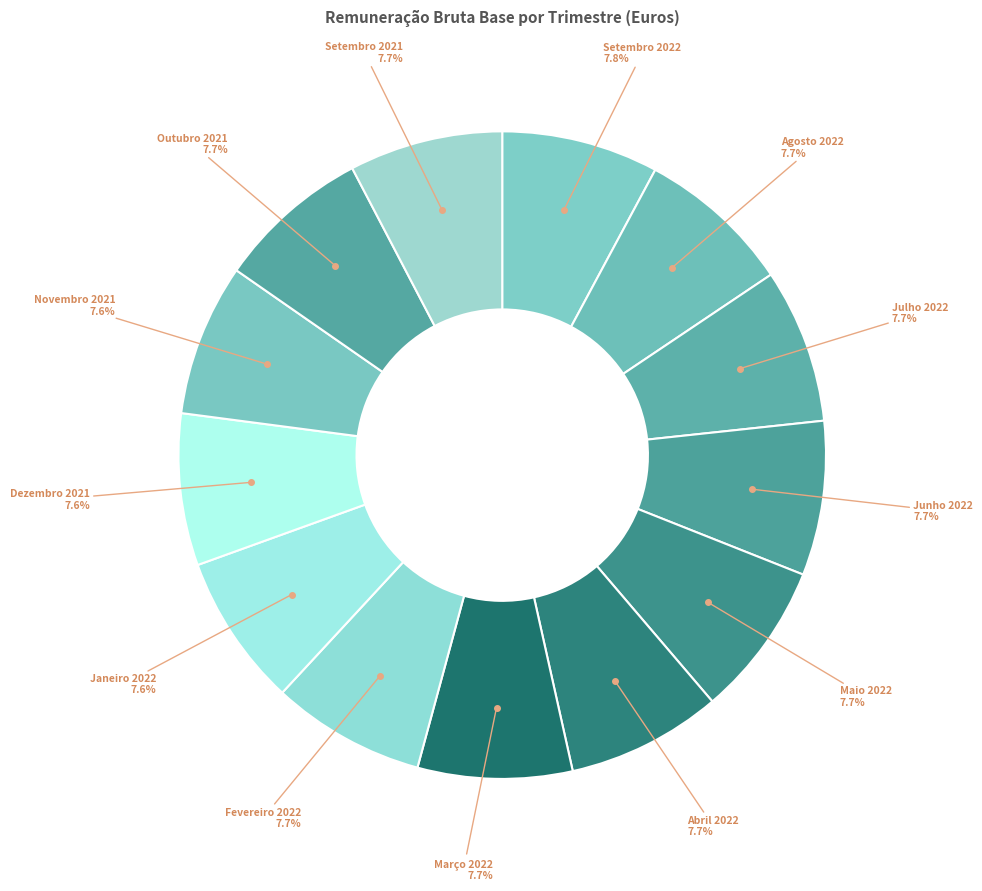

How many segments does this pie chart have?

13